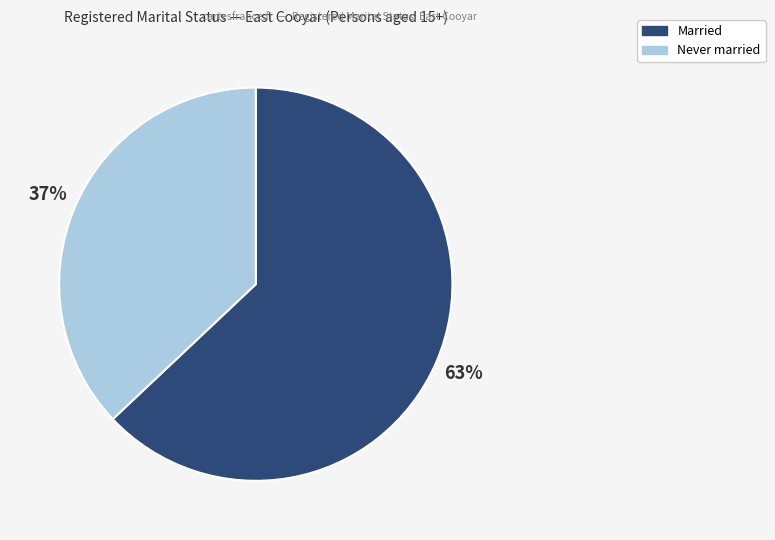

Count the number of slices in the pie.

2